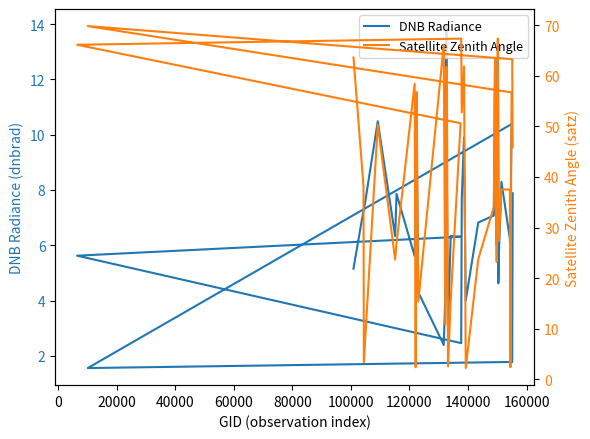

What is the sum of all Satellite Zenith Angle values?

1645.5